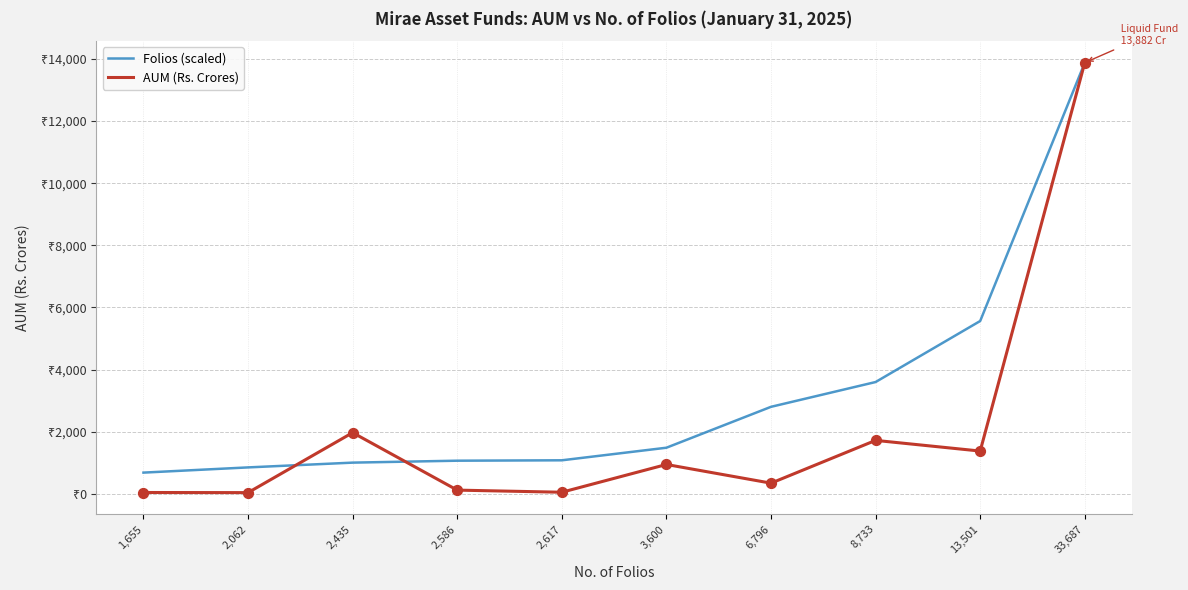

Is the value of AUM (Rs. Crores) at 3,600 greater than the value of Folios (scaled) at 2,586?

No